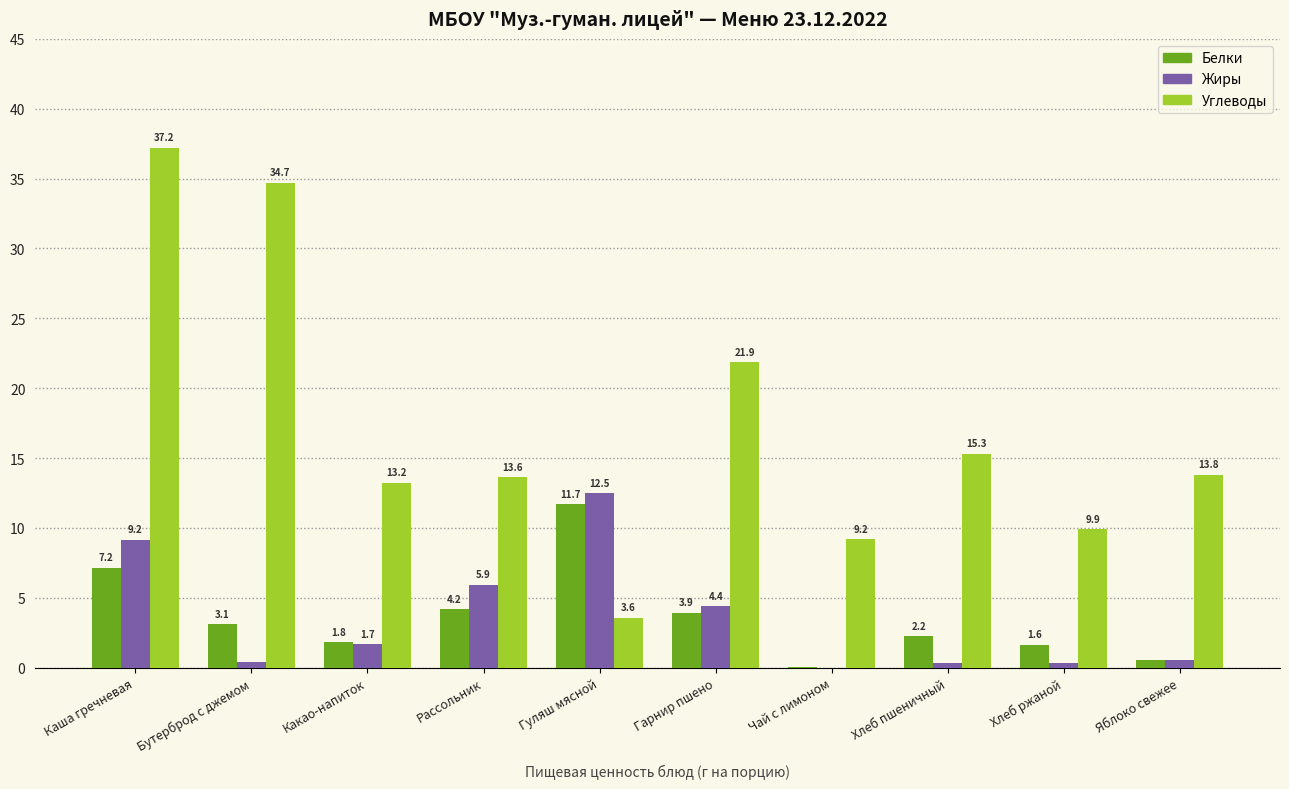

Which series changed the most between Каша гречневая and Хлеб ржаной?

Углеводы